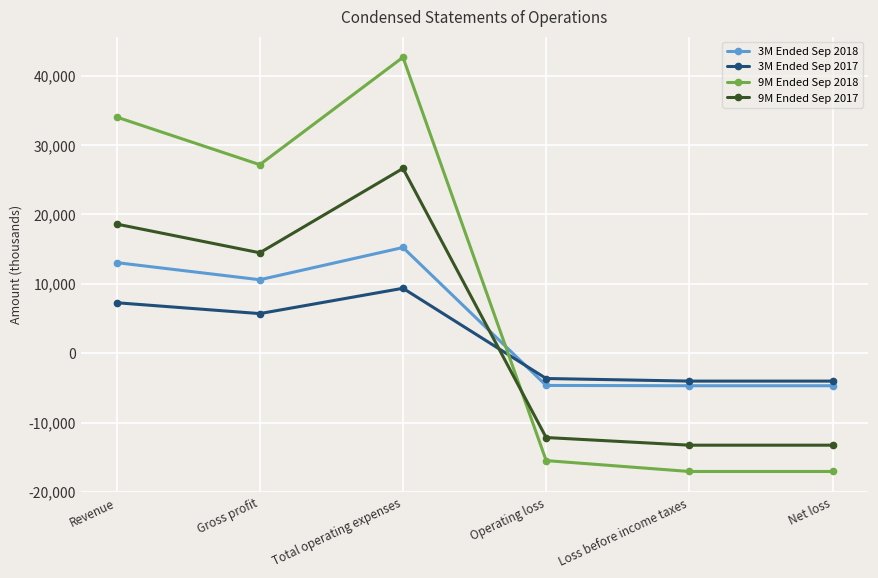

How many times do 9M Ended Sep 2017 and 9M Ended Sep 2018 cross each other?

1